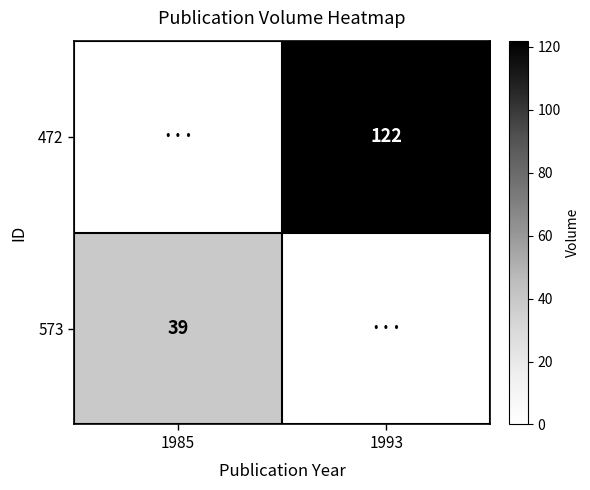

Which has a higher value, 1985 or 1993?

1993